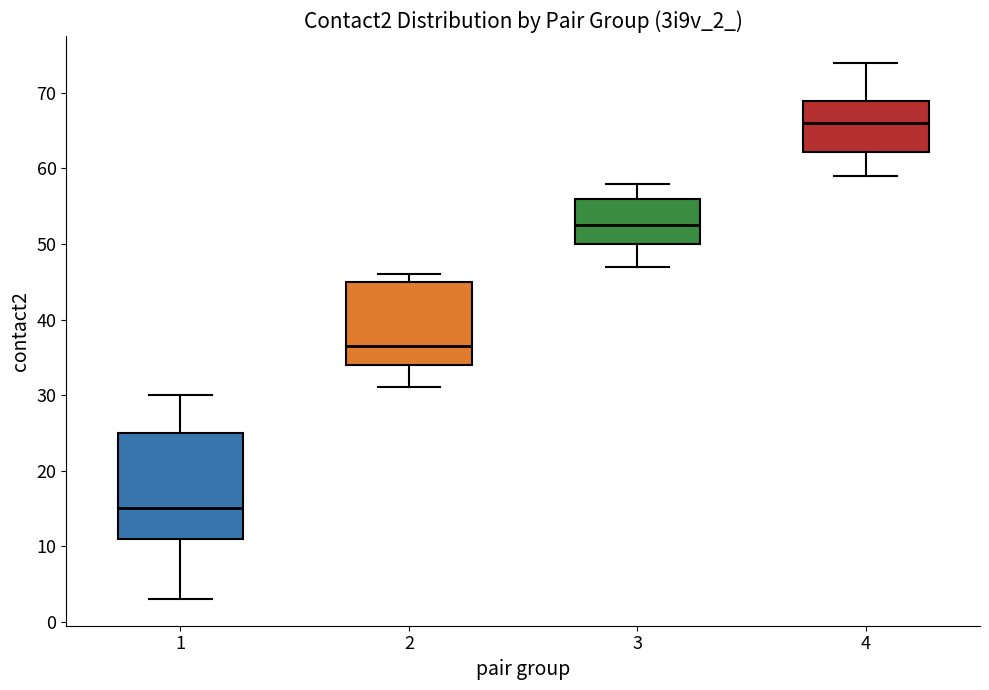

Comparing the boxes themselves (not the whiskers), which one is the tallest?

1